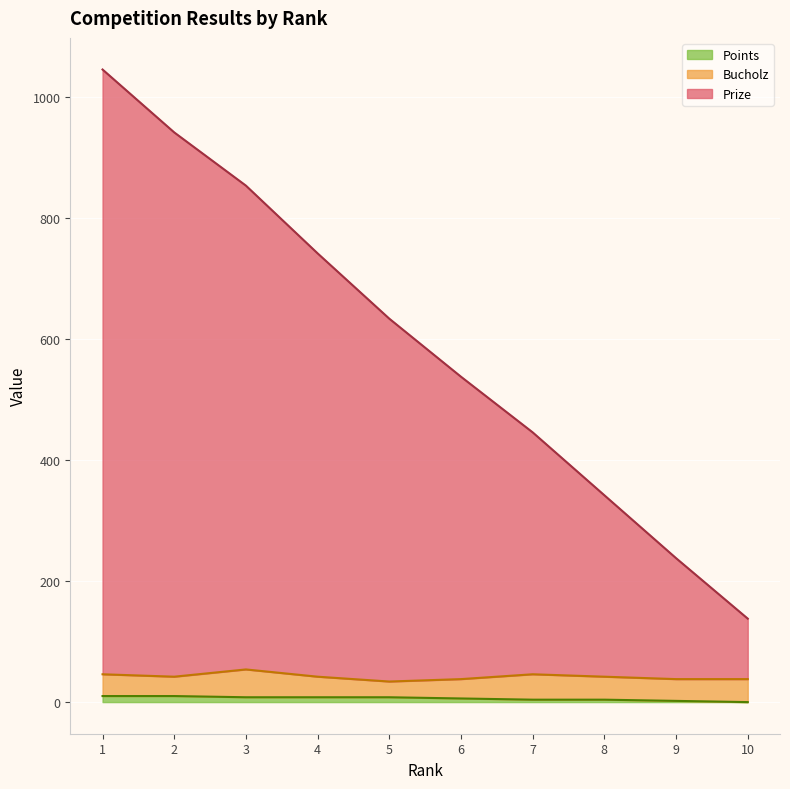

Which category has the lowest value in the Prize series?

10